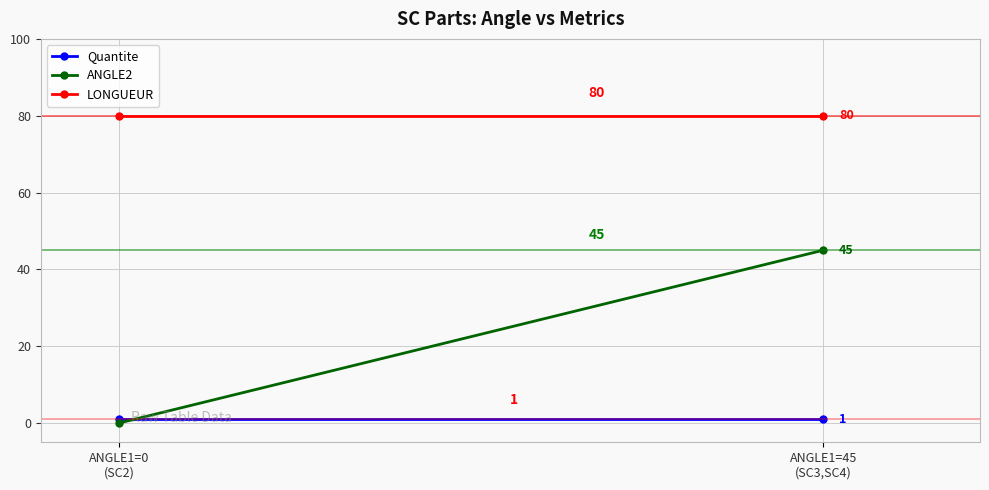

The ANGLE2 series shows -20 at ANGLE1=0
(SC2). True or false?

False